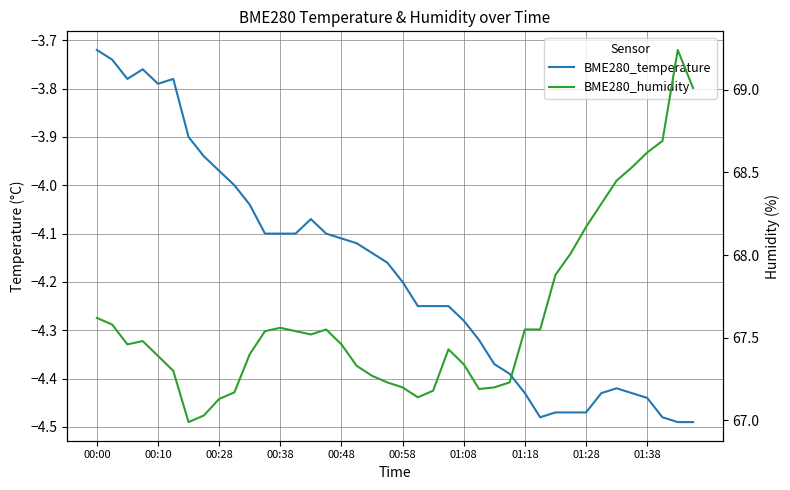

What is the maximum value shown in the chart?

69.2